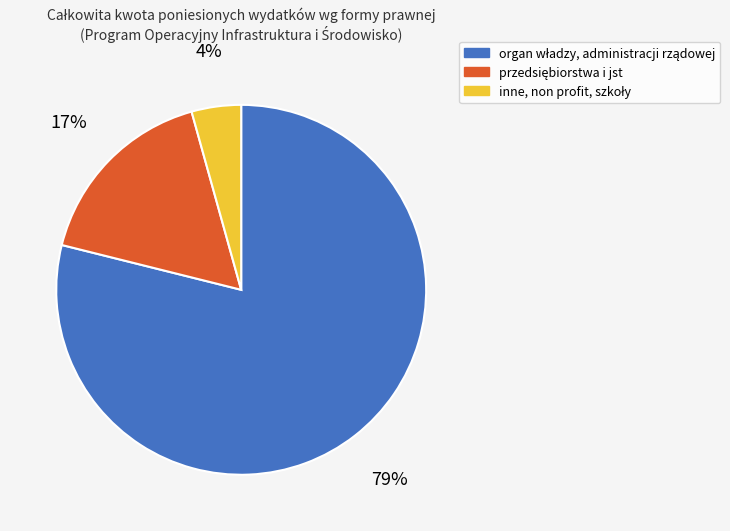

To the nearest percent, what is the difference between the largest and smallest slice percentages?

75%